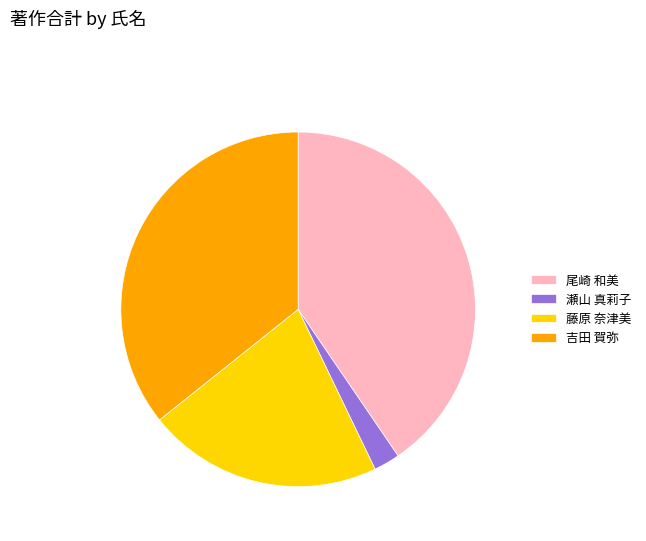

How many slices are in this pie chart?

4